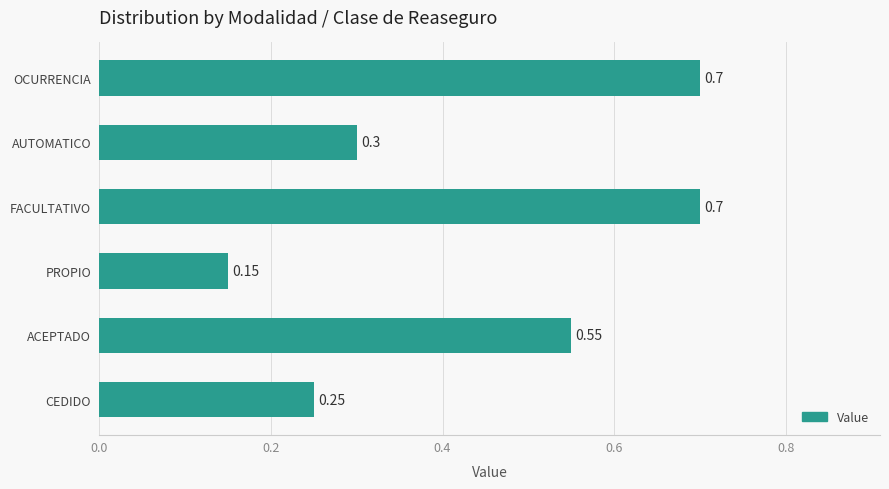

Which label corresponds to the smallest value in the chart?

PROPIO